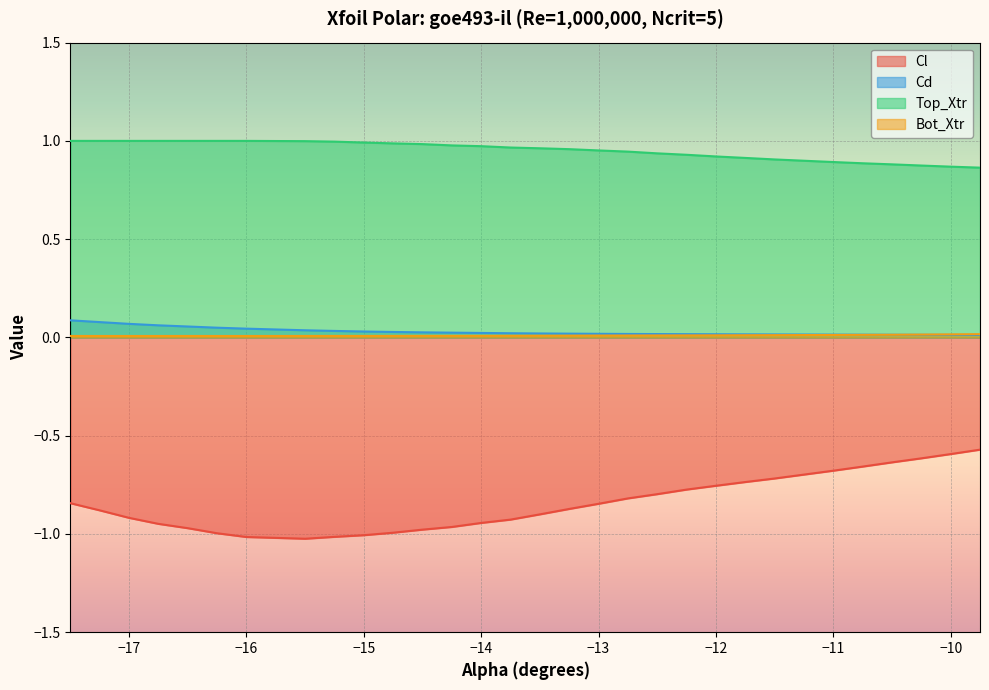

True or false: Top_Xtr has more than 1 interior local peaks.

False